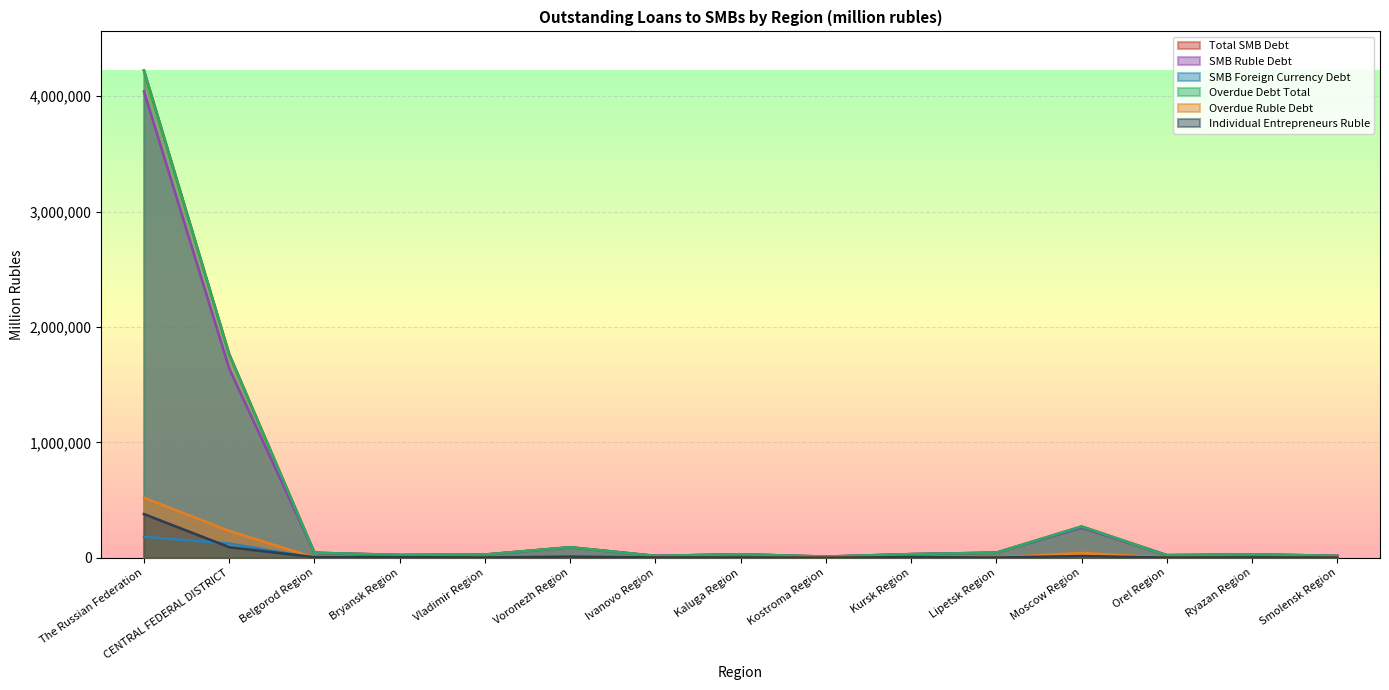

Where is Overdue Ruble Debt nearest to the value 260839?

CENTRAL FEDERAL DISTRICT